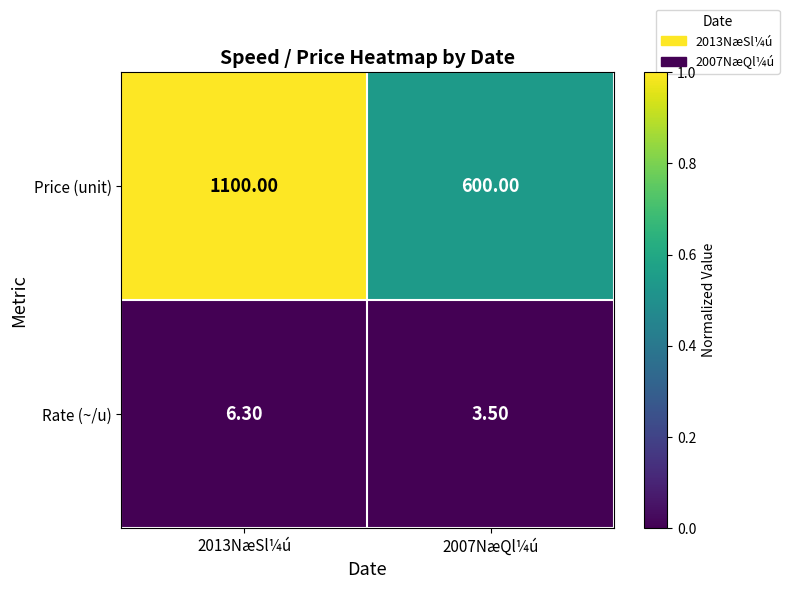

Which series has the largest total across all categories?

Price (unit)